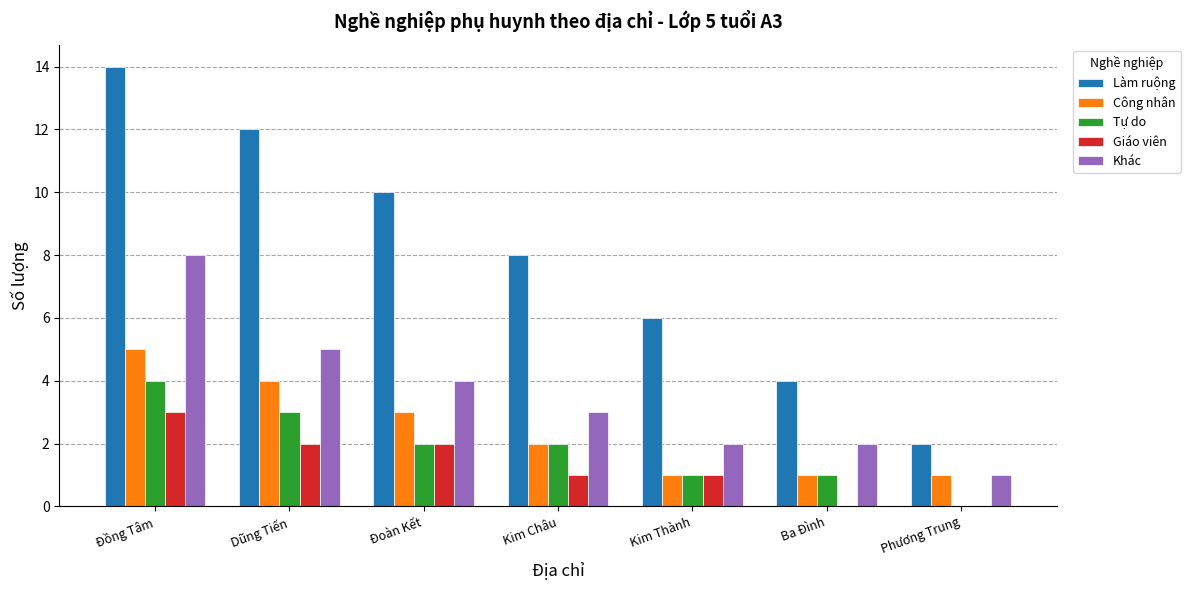

How many series are shown in this chart?

5